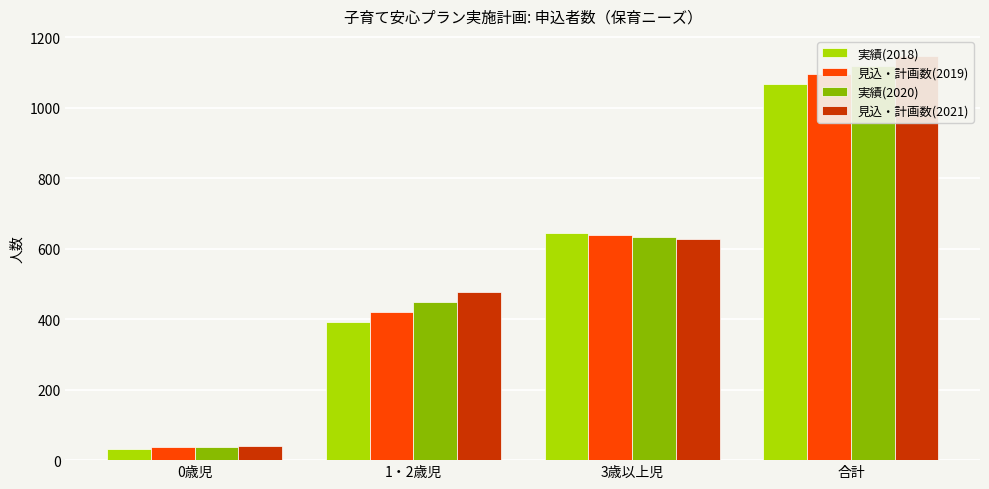

Which series has the largest total across all categories?

見込・計画数(2021)